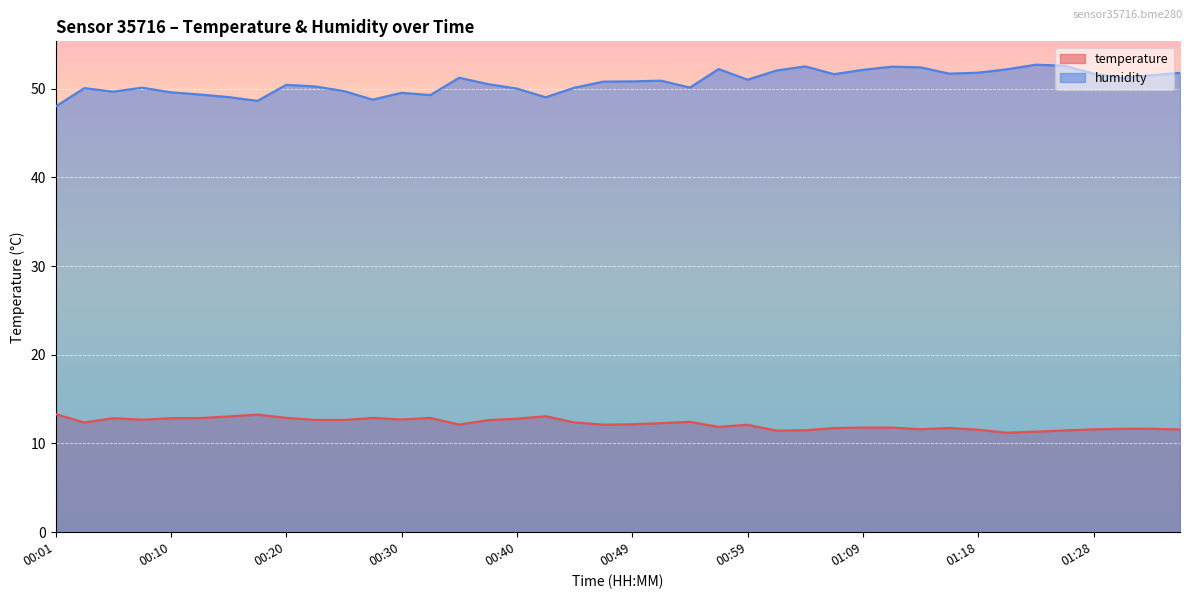

At 01:31, list the series in order from smallest to largest.

temperature, humidity